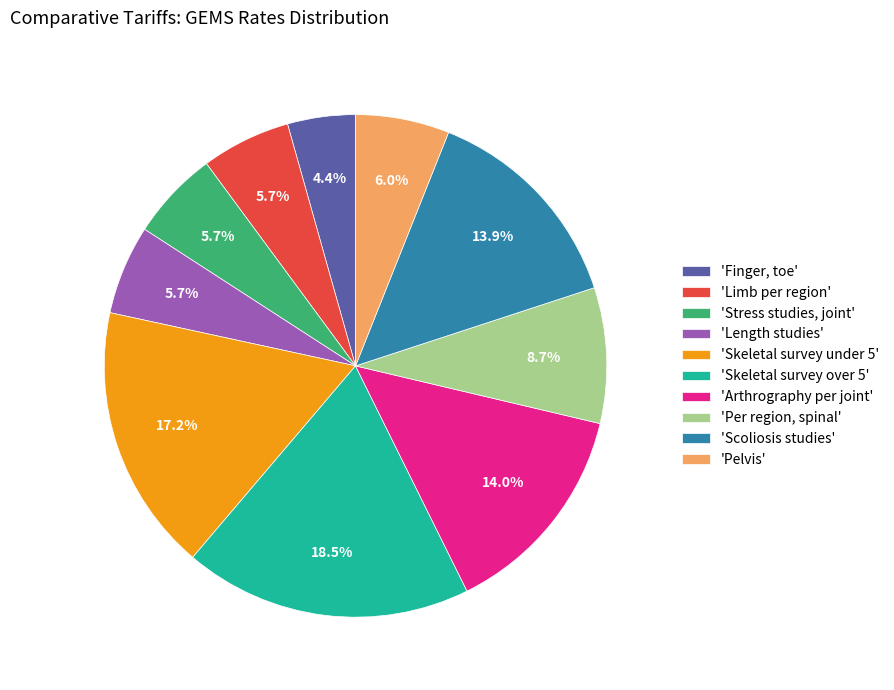

To the nearest percent, what is the average slice percentage?

10%